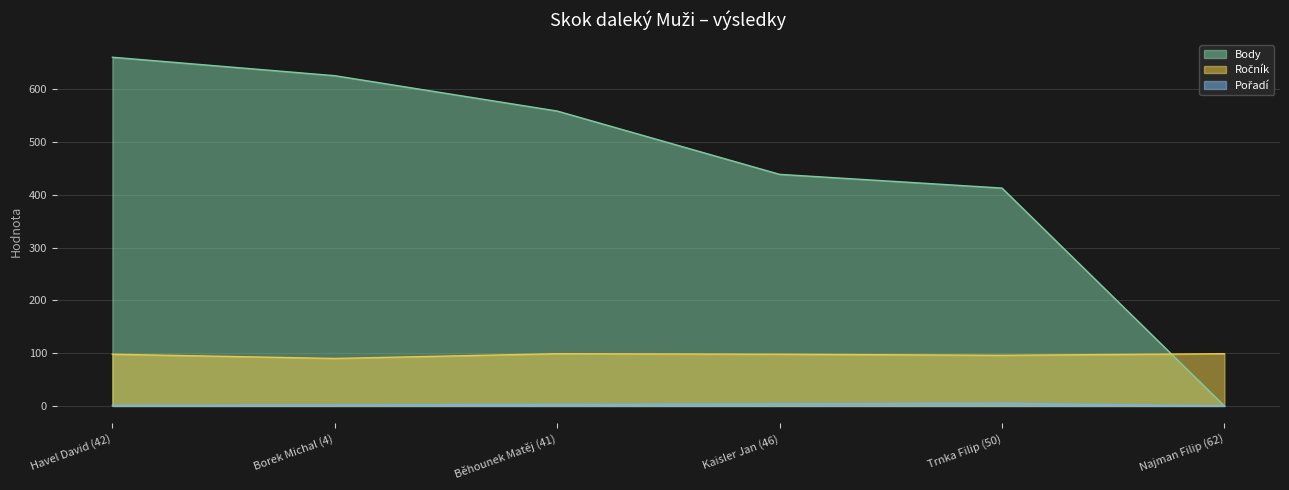

What is the average value of the Ročník series?

97